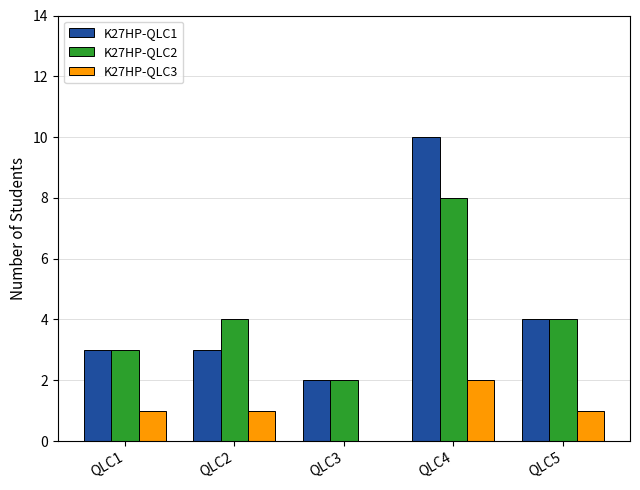

What is the total value across all series at QLC5?

9